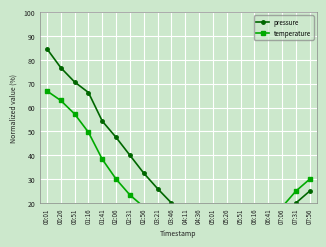

What is the sum of the temperature values at 01:16 and 05:26?

54.7